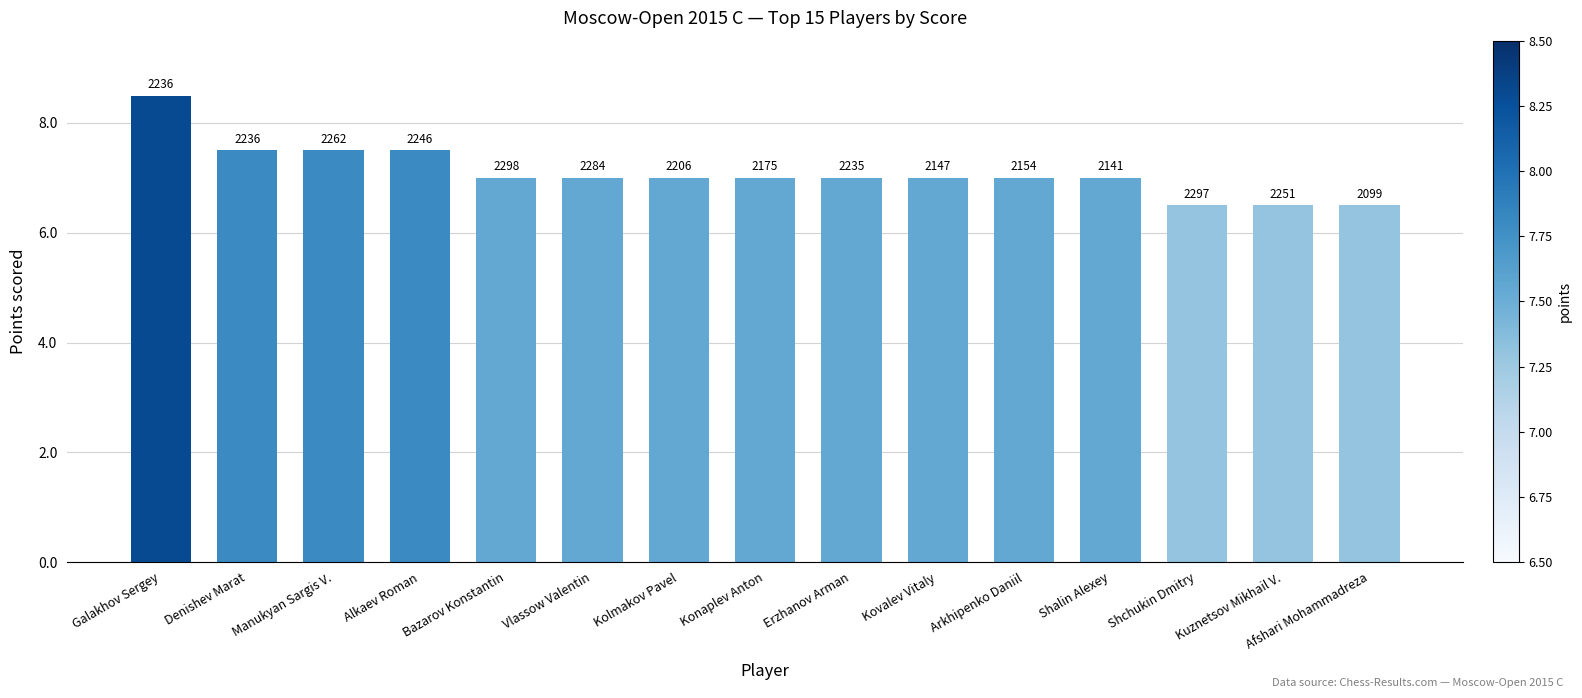

How many bars are there in total?

15